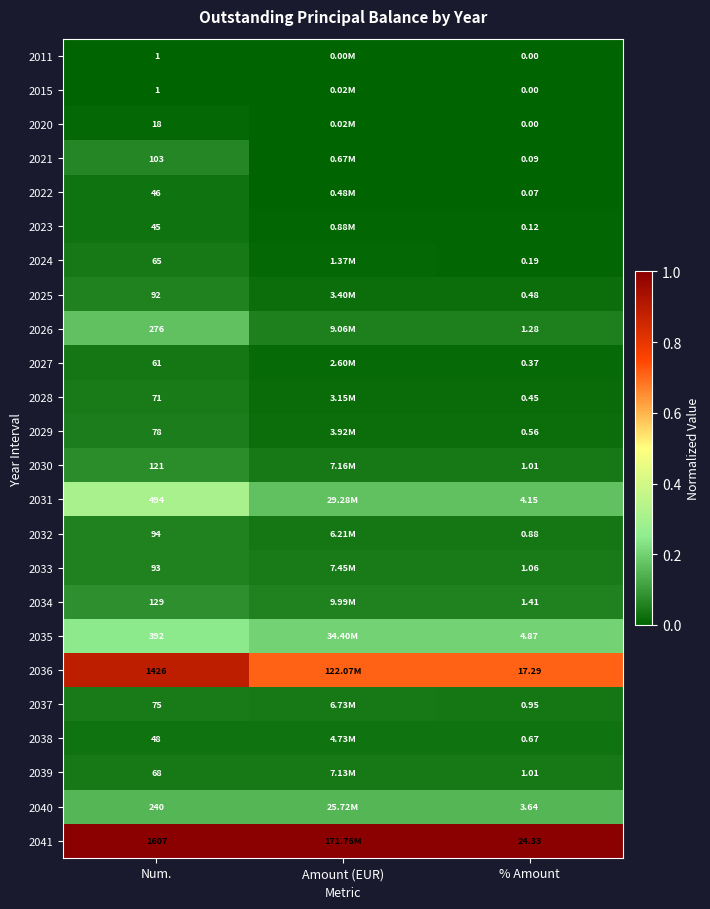

How many series are shown in this chart?

24